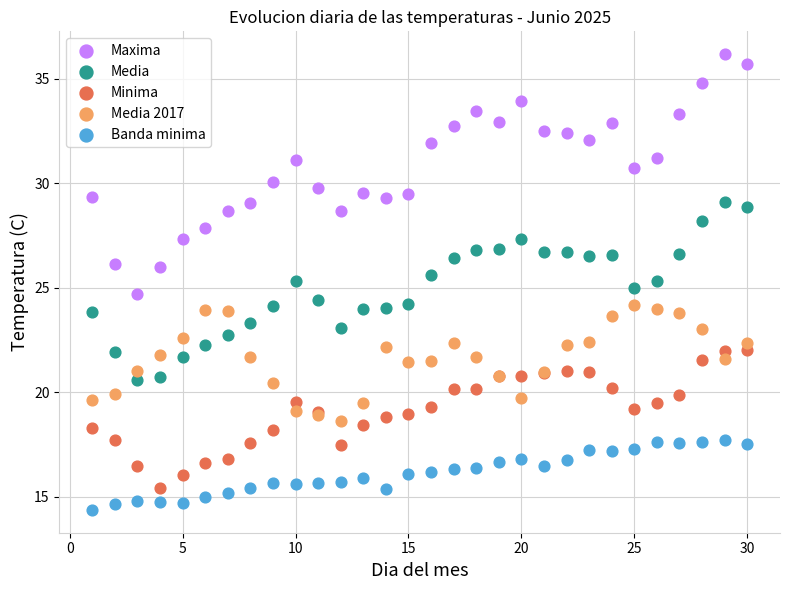

Which series reaches the minimum Y coordinate?

Banda minima